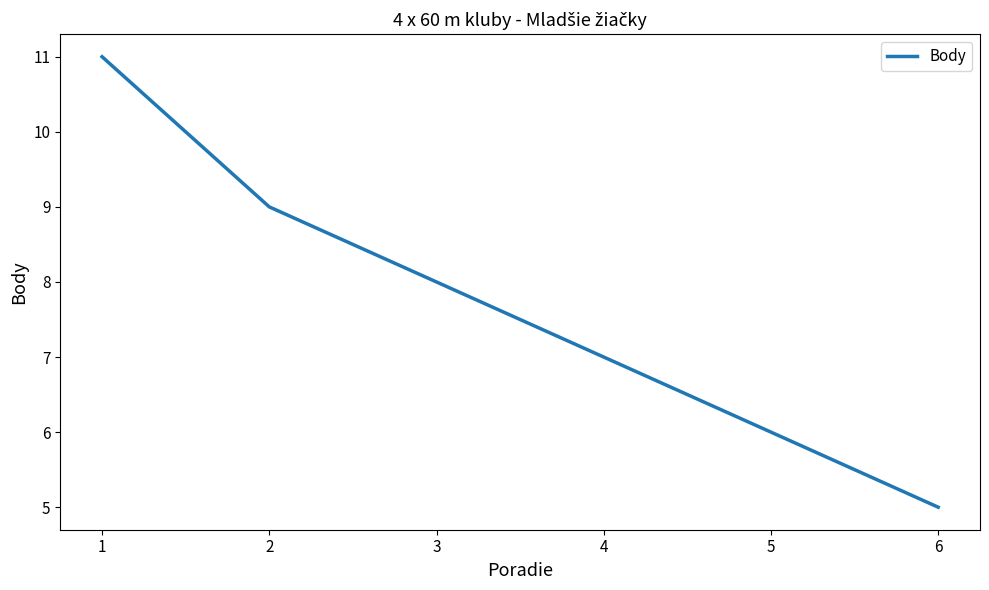

The chart shows a value of 3 at 4. True or false?

False